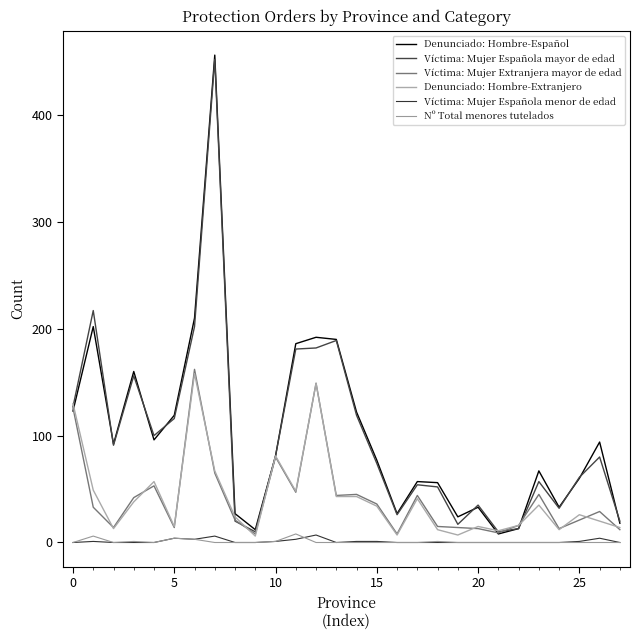

Reading left to right, what are all the values shown in this chart?

Denunciado: Hombre-Español: 123	202	92	160	96	119	210	456	27	12	81	186	192	190	122	77	27	57	56	24	33	8	13	67	33	60	94	18
Víctima: Mujer Española mayor de edad: 127	217	91	156	100	116	202	452	20	10	81	181	182	189	119	74	26	54	52	17	35	10	13	57	32	61	80	20
Víctima: Mujer Extranjera mayor de edad: 126	33	14	42	53	14	162	65	21	8	80	47	149	44	45	36	8	44	15	14	13	9	16	45	13	21	29	12
Denunciado: Hombre-Extranjero: 130	49	13	38	57	15	158	67	24	6	81	48	149	43	43	34	7	41	12	7	15	11	16	35	12	26	20	14
Víctima: Mujer Española menor de edad: 0	1	0	0	0	4	3	6	0	0	1	3	7	0	1	1	0	0	0	0	0	0	0	0	0	1	4	0
Nº Total menores tutelados: 0	6	0	1	0	4	3	0	0	0	1	8	0	0	0	0	0	0	1	0	0	0	0	0	0	0	0	0